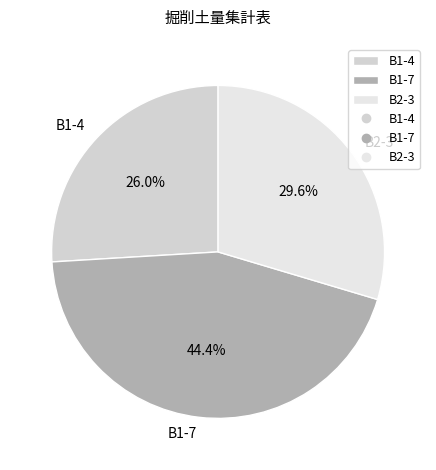

Approximately how many times larger is the value at B2-3 compared to B1-4?

1.1